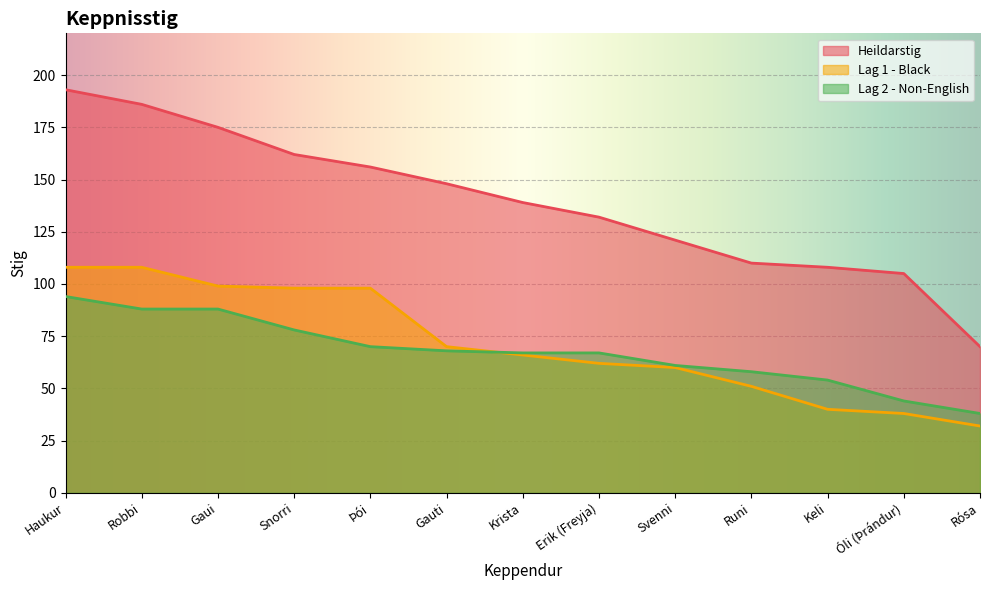

Is the value of Heildarstig at Erik (Freyja) greater than the value of Lag 1 Stig at Gaui?

Yes